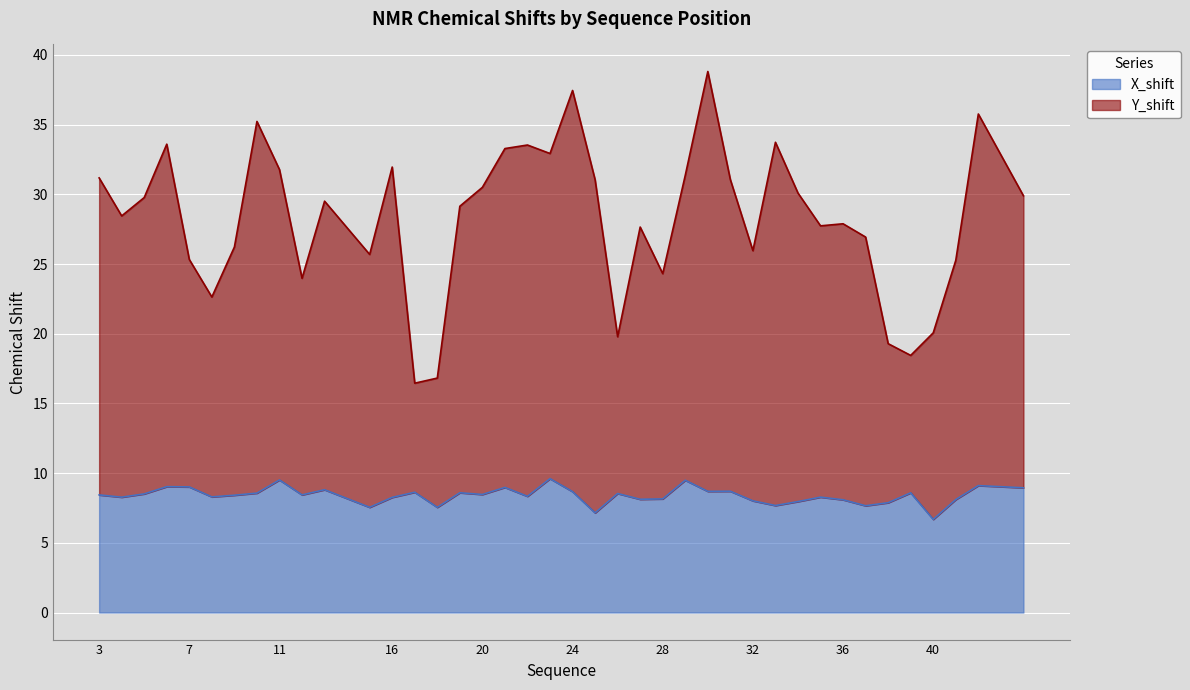

Which category has the highest value across all series?

30